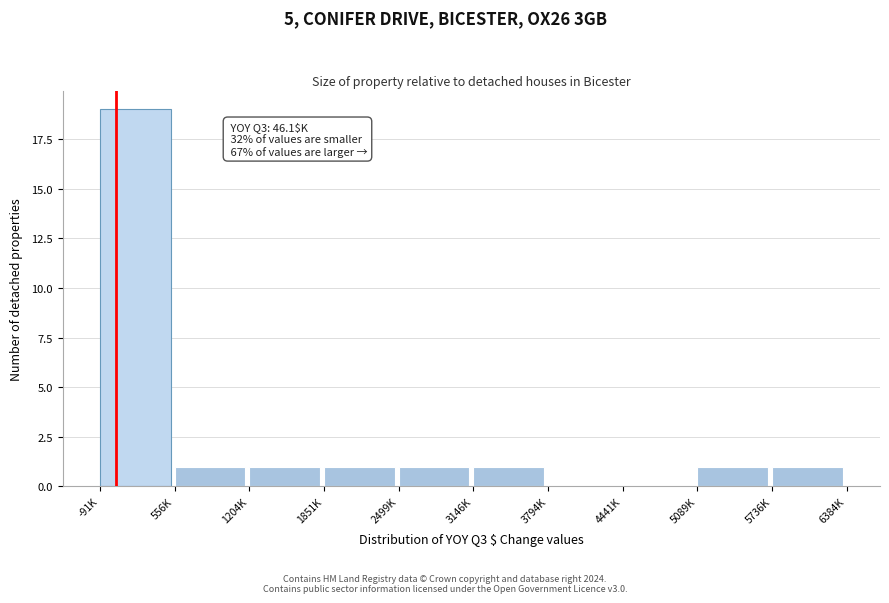

Reading left to right, transcribe all the data shown in this chart.

-91K=19	556K=1	1204K=1	1851K=1	2499K=1	3146K=1	3794K=0	4441K=0	5089K=1	5736K=1